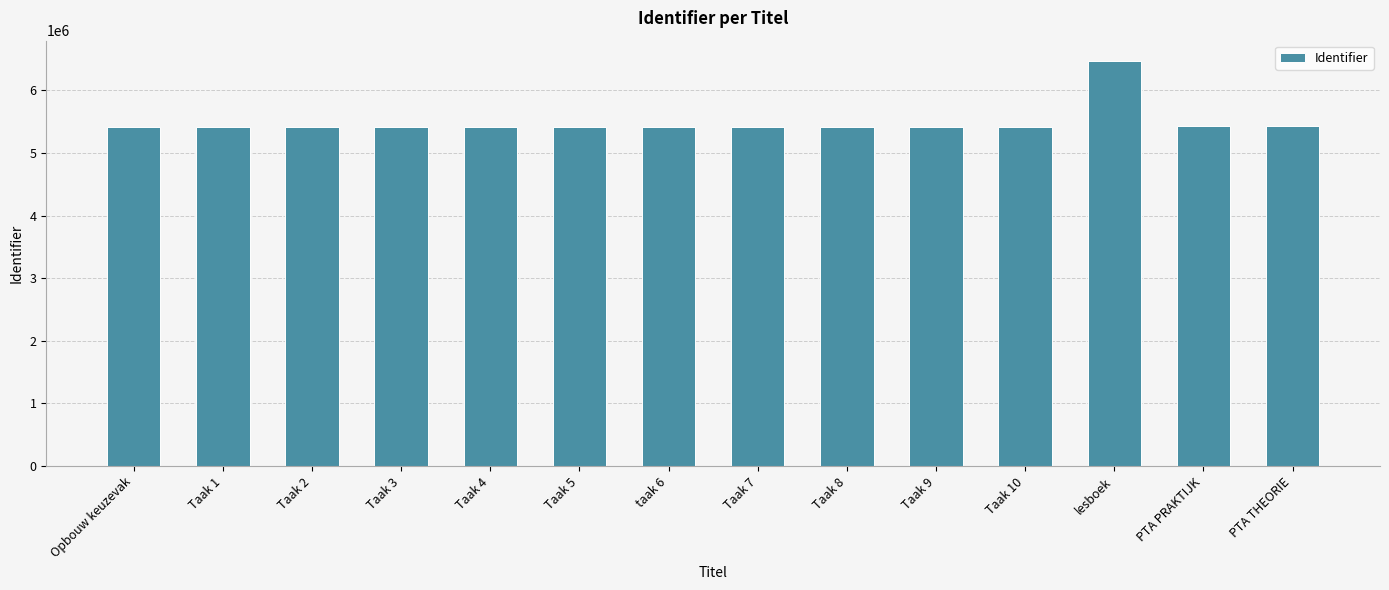

What is the ratio of the value at Taak 4 to the value at taak 6?

1.0